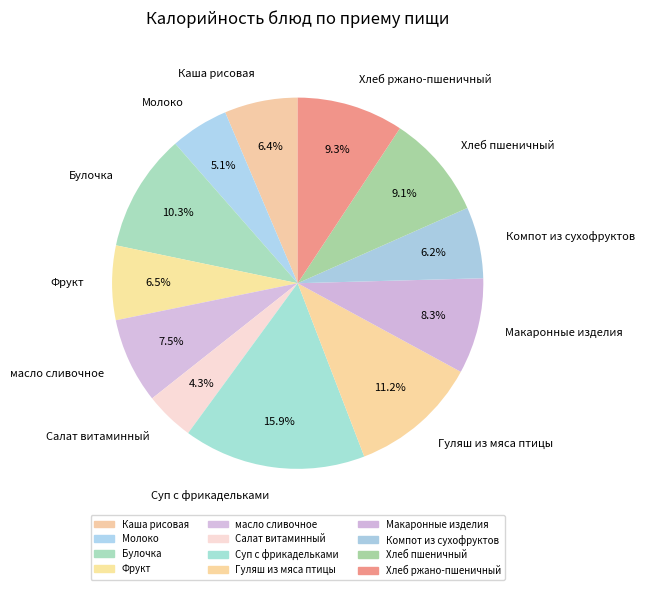

How many segments does this pie chart have?

12